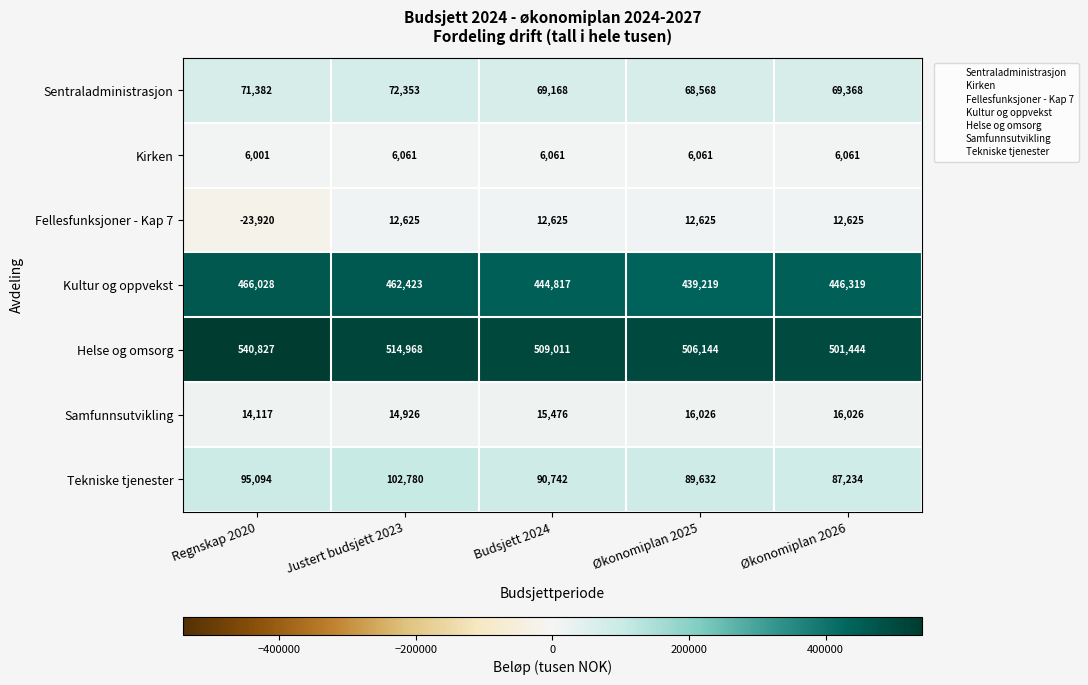

What is the maximum value shown in the chart?

540827